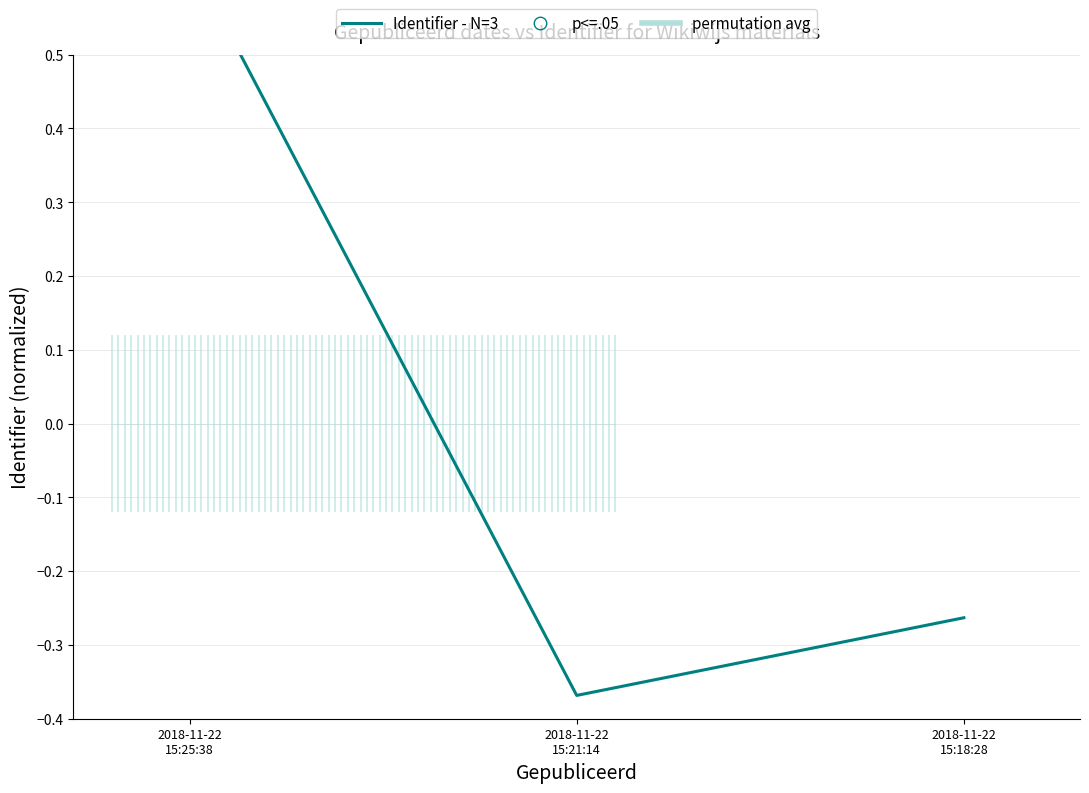

What is the change in value from 2018-11-22 15:21:14 to 2018-11-22 15:18:28?

+0.1